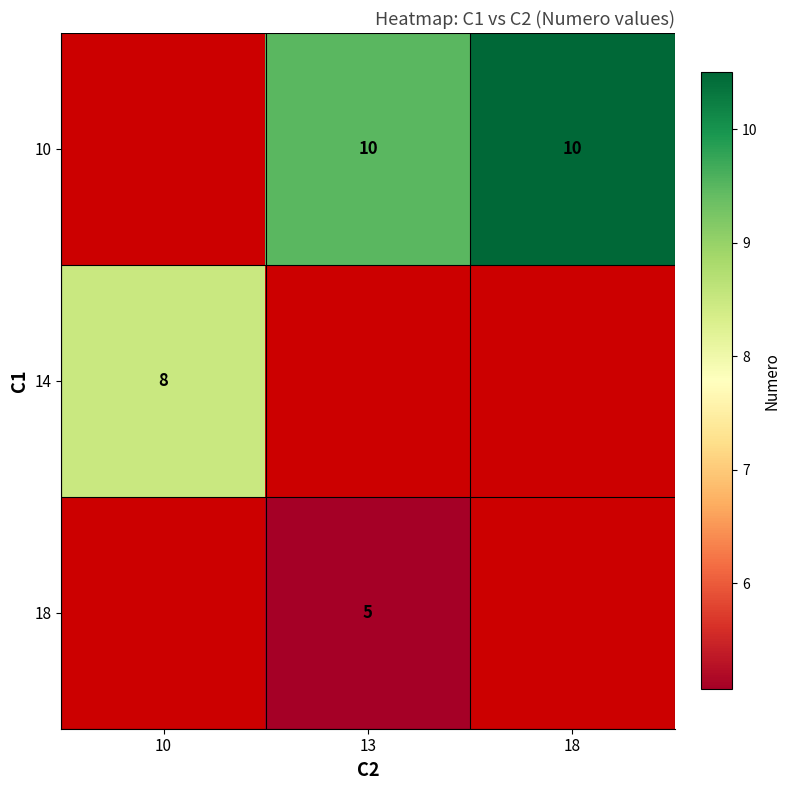

Is it true that 14 equals 12.5 at 10?

False